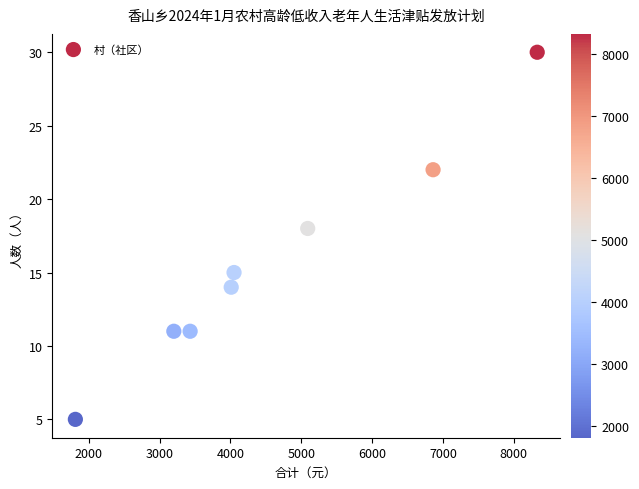

What Y value in the scatter plot is closest to 17?

18